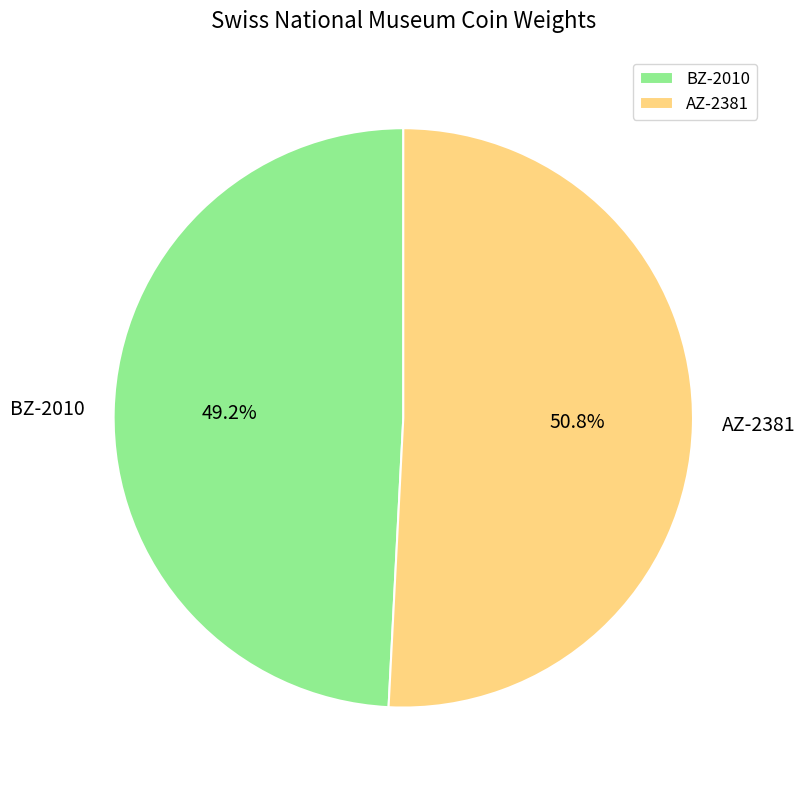

How many slices are in this pie chart?

2